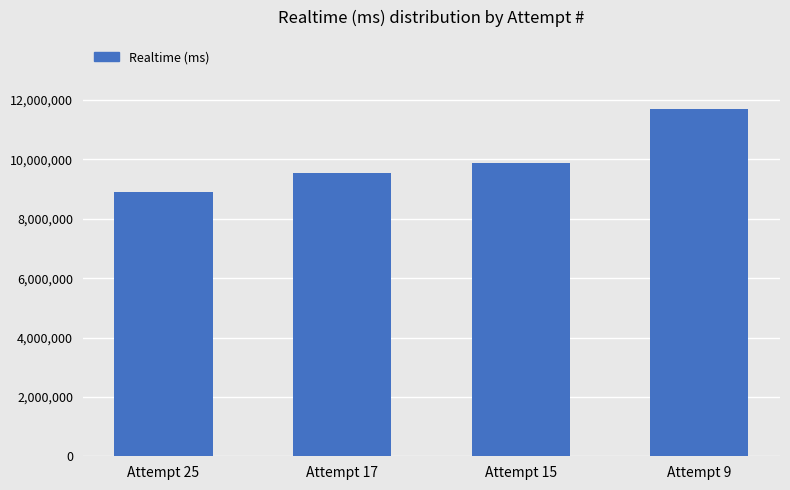

What is the approximate value at Attempt 15?

9863996